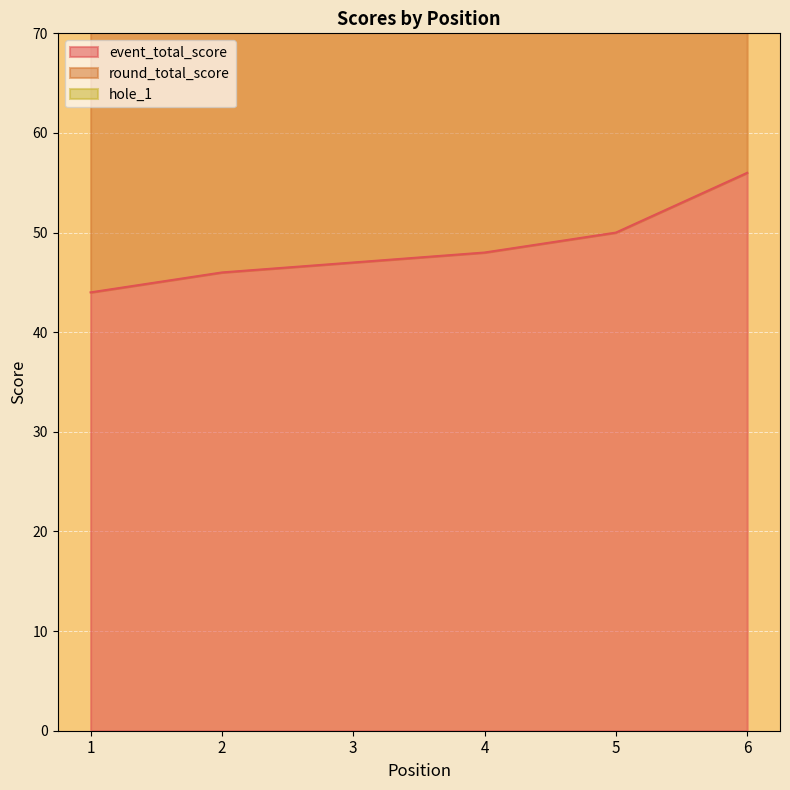

True or false: round_total_score and event_total_score intersect in this chart.

False